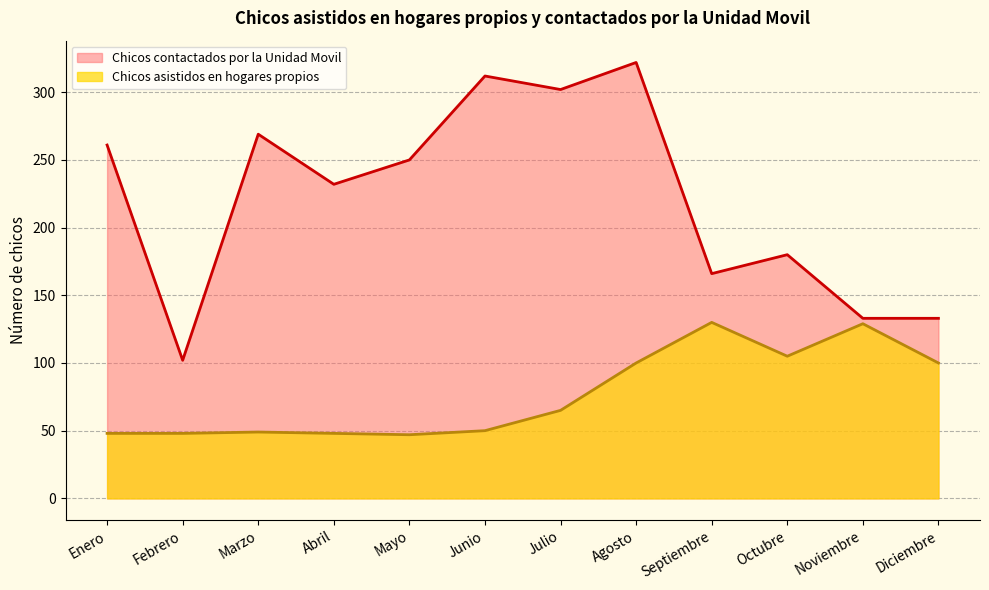

Reading left to right, what are all the values shown in this chart?

Chicos asistidos en hogares propios: 48	48	49	48	47	50	65	100	130	105	129	100
Chicos contactados por la Unidad Movil: 261	102	269	232	250	312	302	322	166	180	133	133